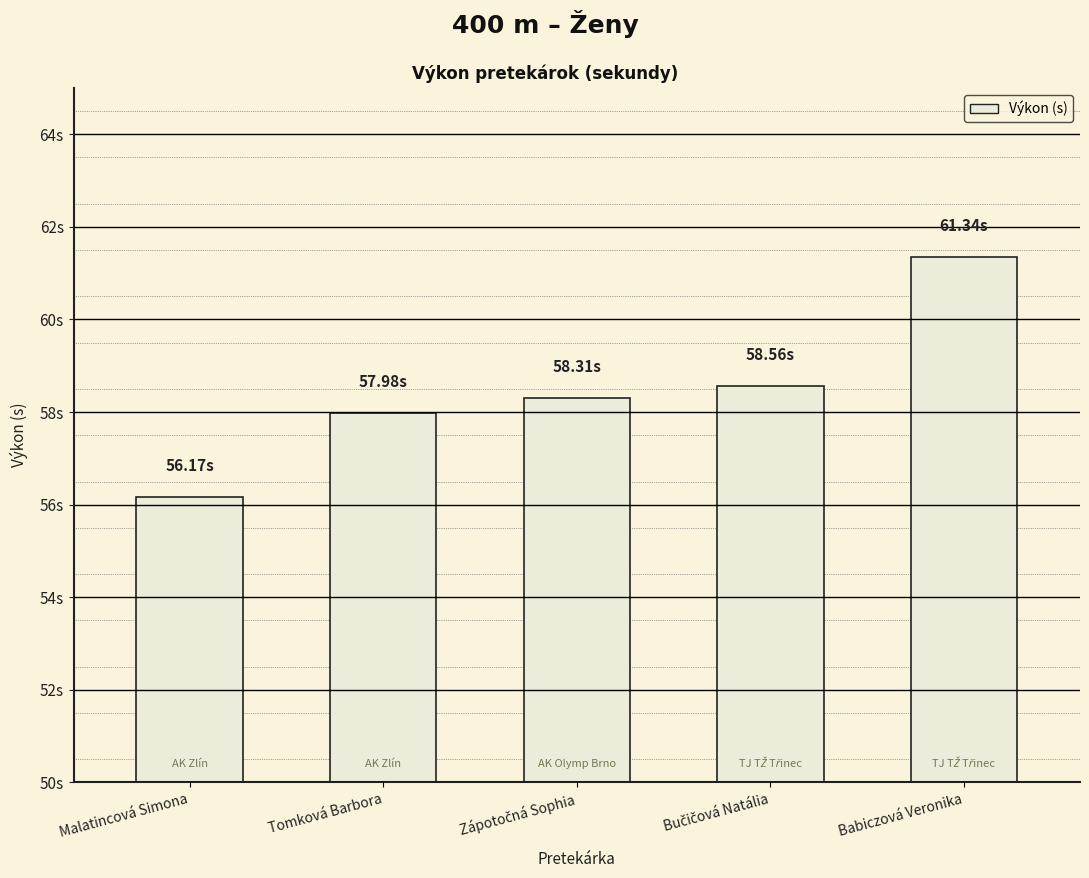

Does the chart contain stacked bars?

No